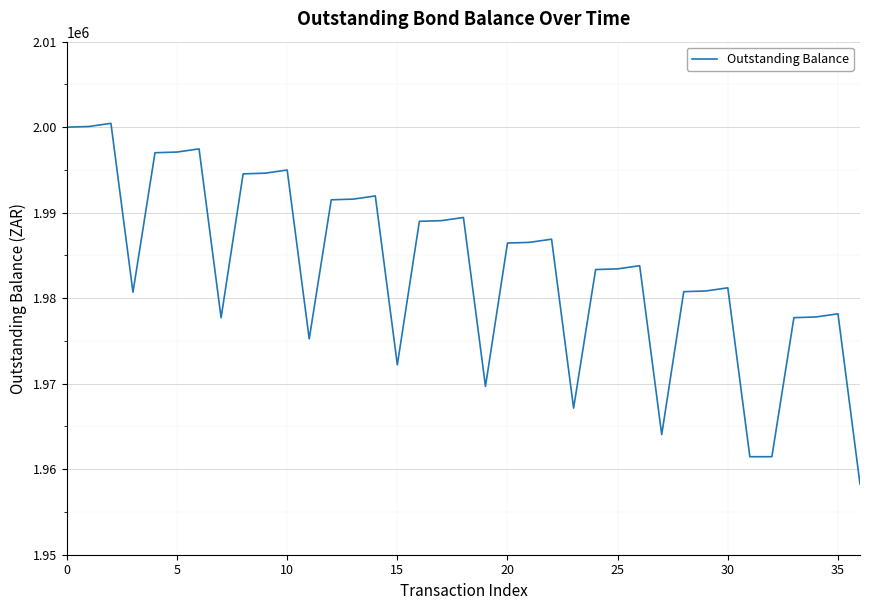

What is the minimum value shown in the chart?

1958264.5